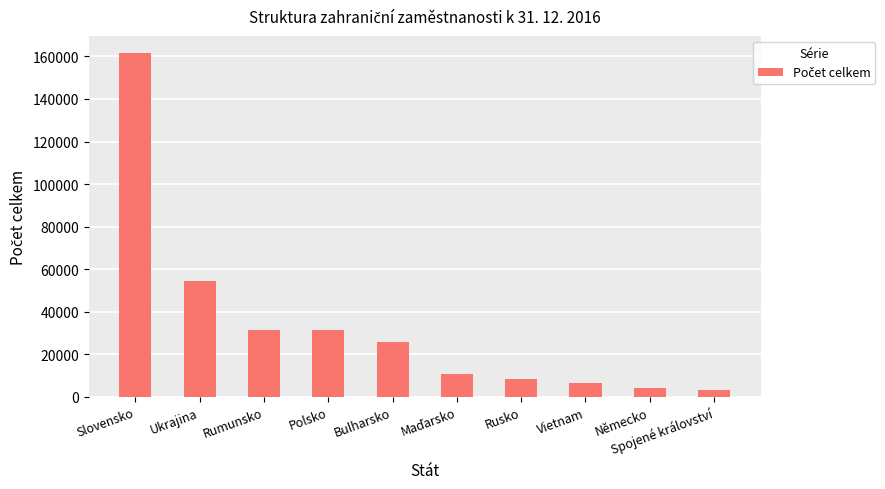

What is the sum of all values?

337695